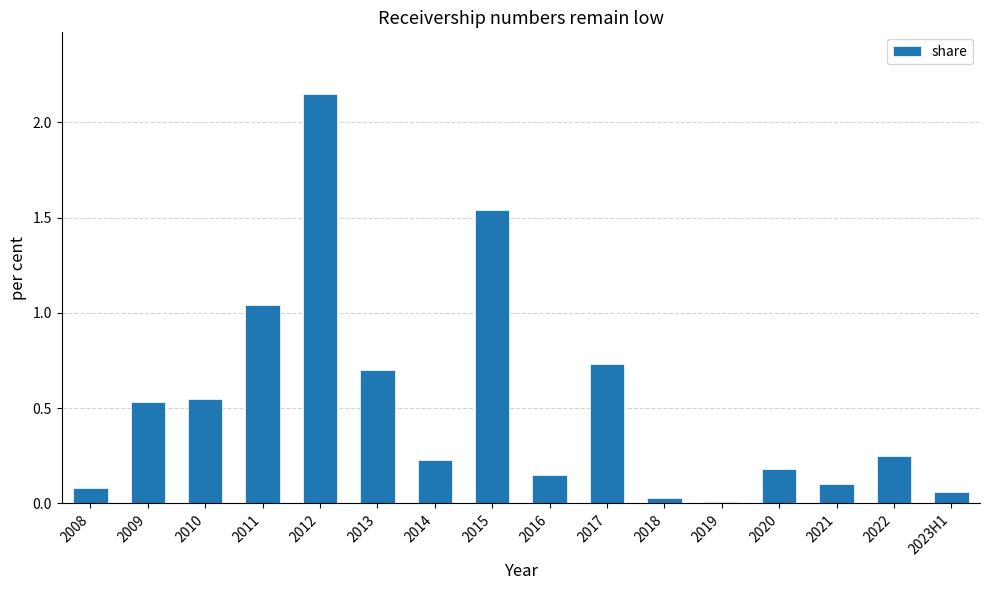

How many bars are there in total?

16